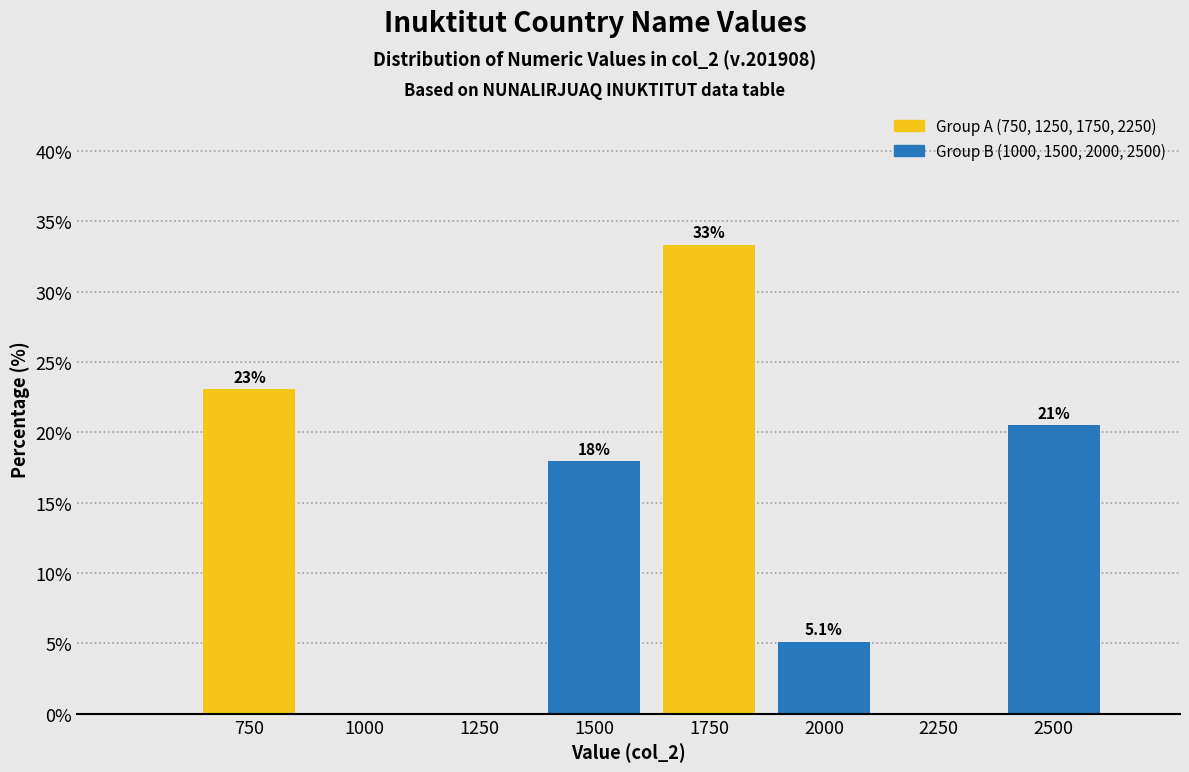

Reading left to right, extract all data points from this chart.

750=23.1	1000=0.0	1250=0.0	1500=17.9	1750=33.3	2000=5.1	2250=0.0	2500=20.5